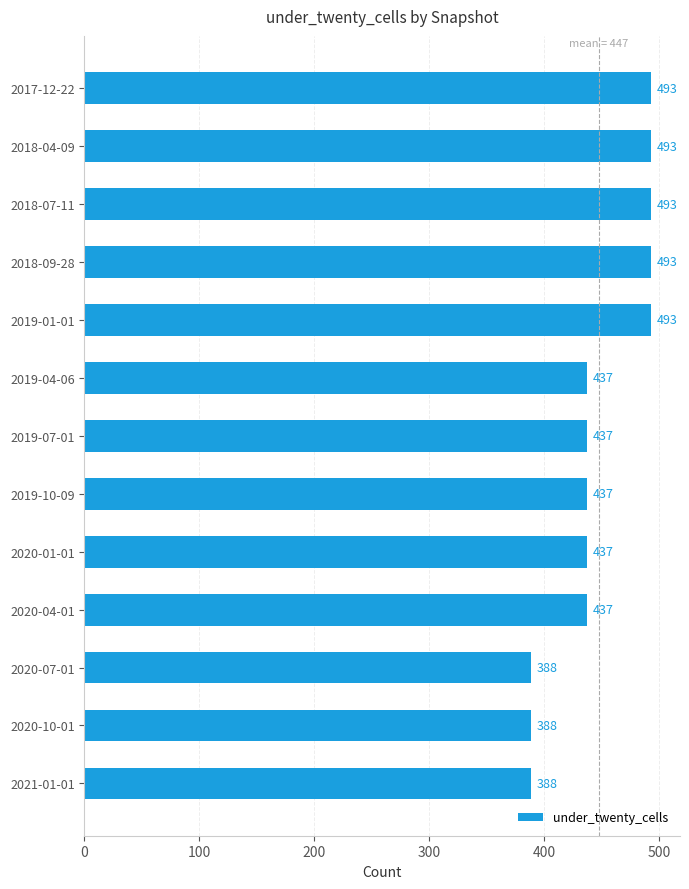

What is the sum of all values?

5814